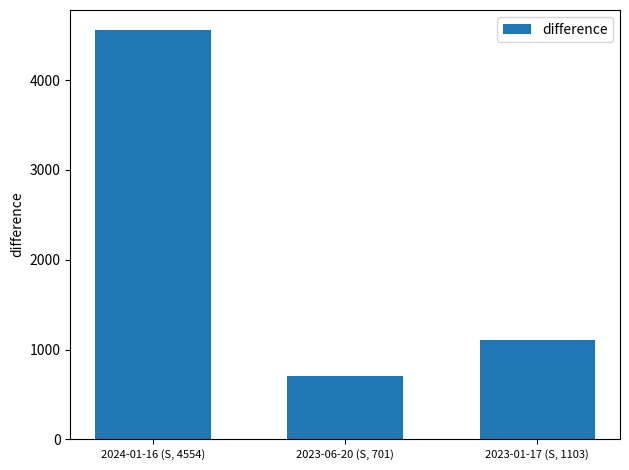

What is the sum of the values at 2024-01-16 (S, 4554) and 2023-06-20 (S, 701)?

5255